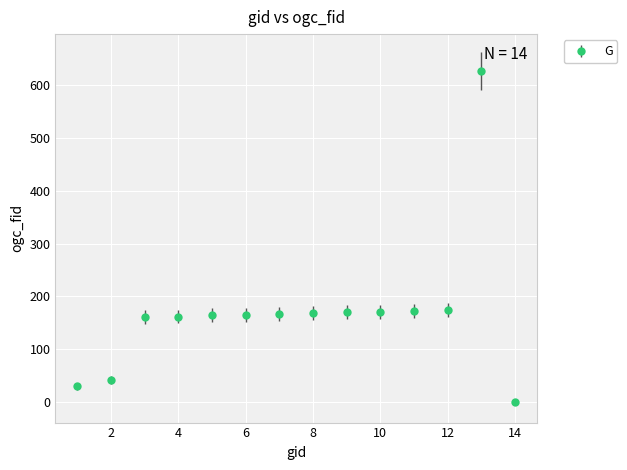

What is the average value?

169